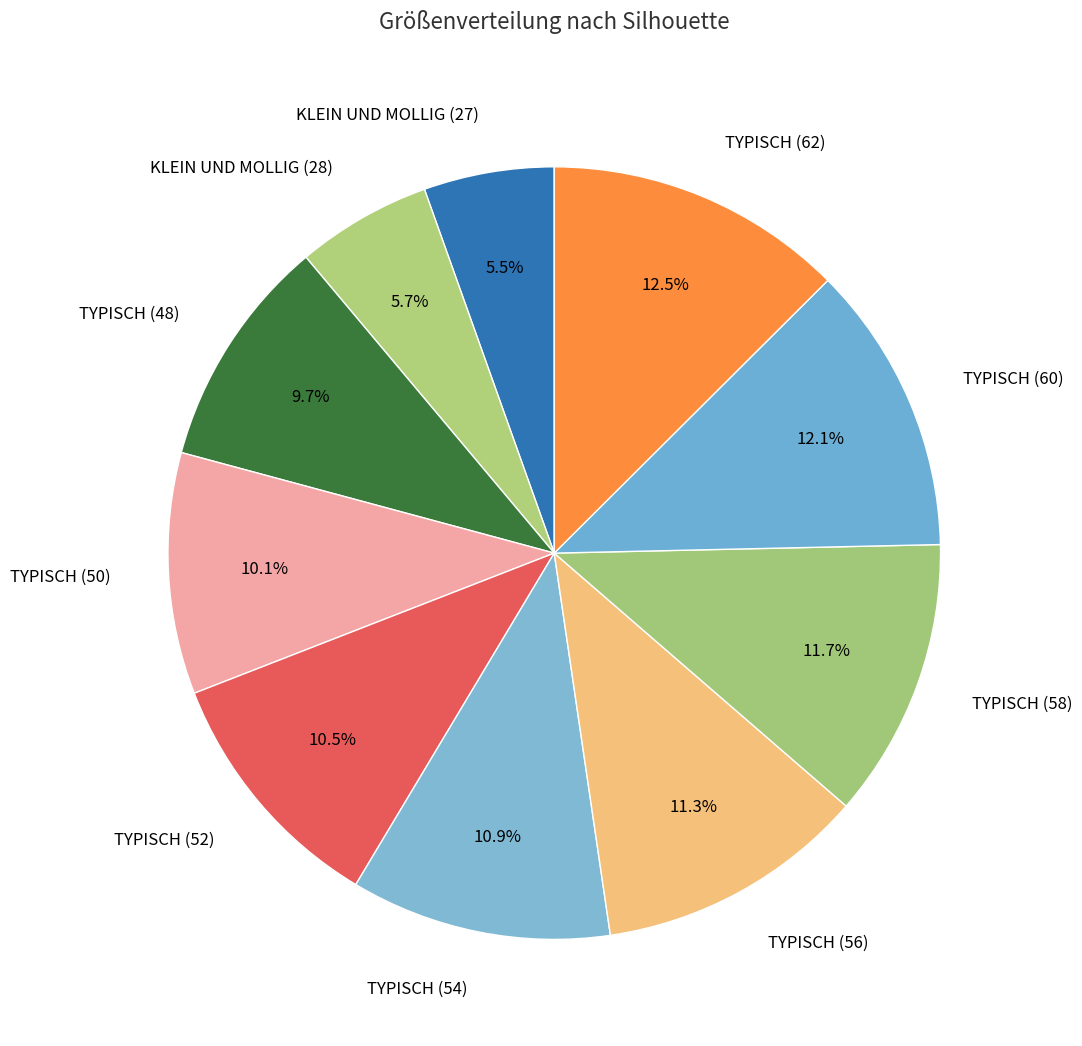

How many segments does this pie chart have?

10